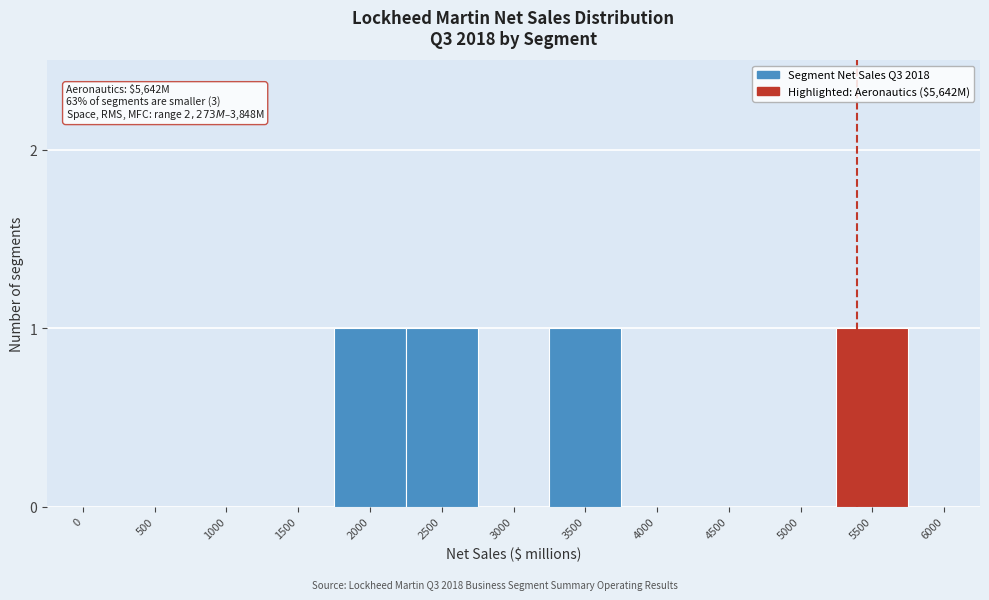

Reading left to right, what are all the values shown in this chart?

0=0	500=0	1000=0	1500=0	2000=1	2500=1	3000=0	3500=1	4000=0	4500=0	5000=0	5500=1	6000=0